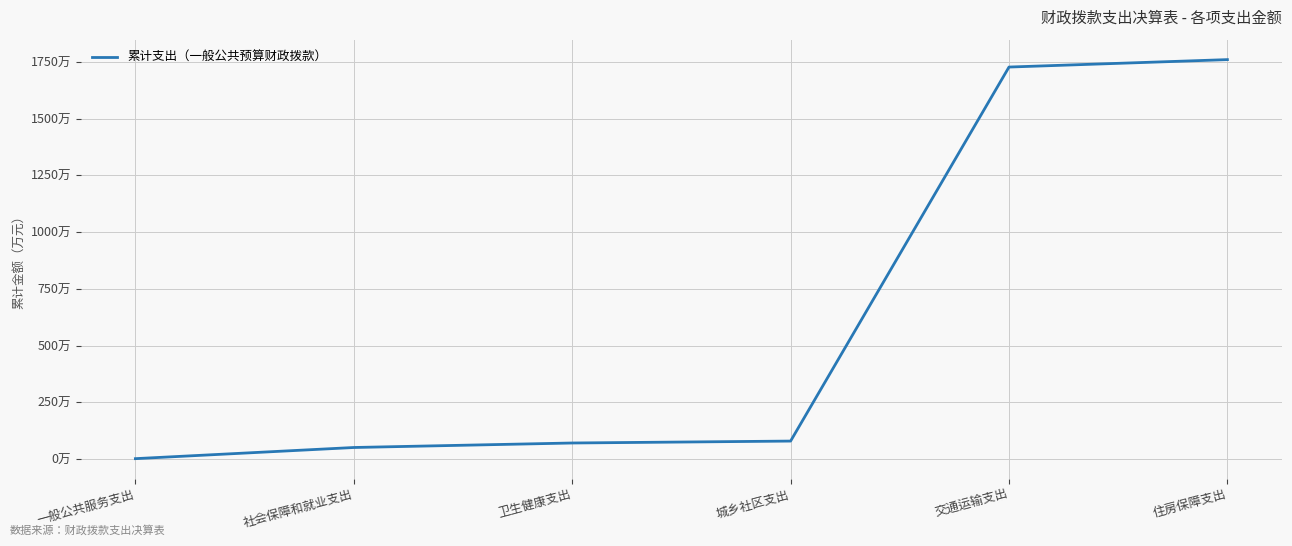

What is the label of the 3rd point from the left?

卫生健康支出